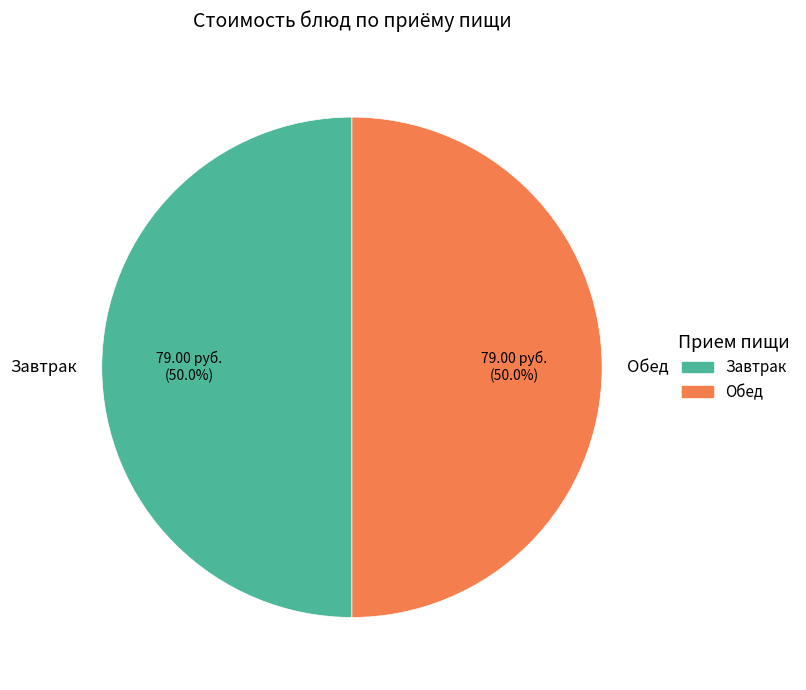

What portion of the pie excludes Завтрак?

50.0%